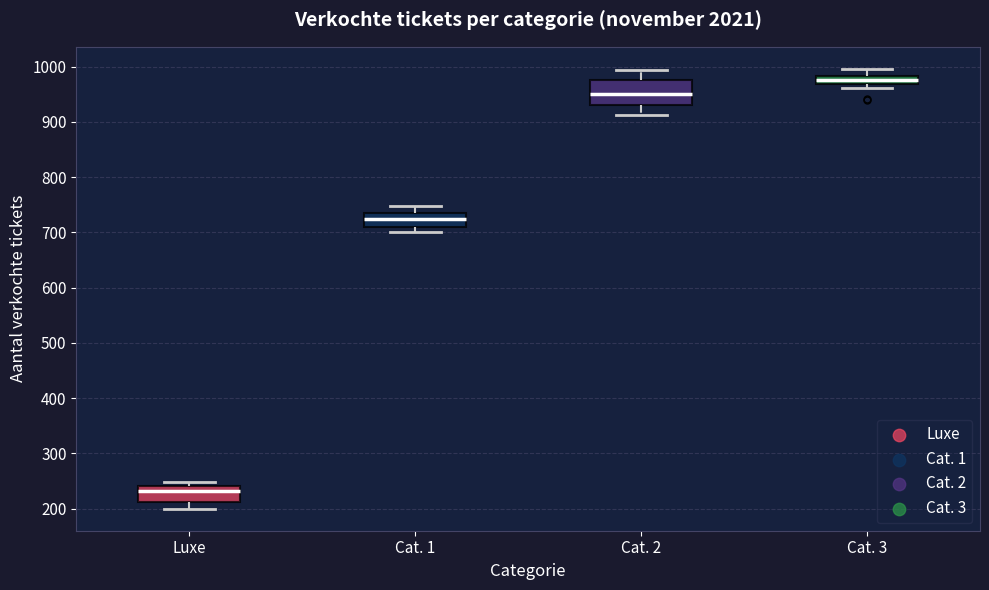

Reading left to right, read every box against the y-axis: the position of its median line, the range the box covers, and the ends of its whiskers. The values are not printed on the chart, so give them approximately, as read against the axis.

Luxe: median 230, box 210 to 240, whiskers 200 to 250
Cat. 1: median 720, box 710 to 730, whiskers 700 to 750
Cat. 2: median 950, box 930 to 980, whiskers 910 to 990
Cat. 3: median 980 (inside the box), box 970 to 980, whiskers 960 to 1000